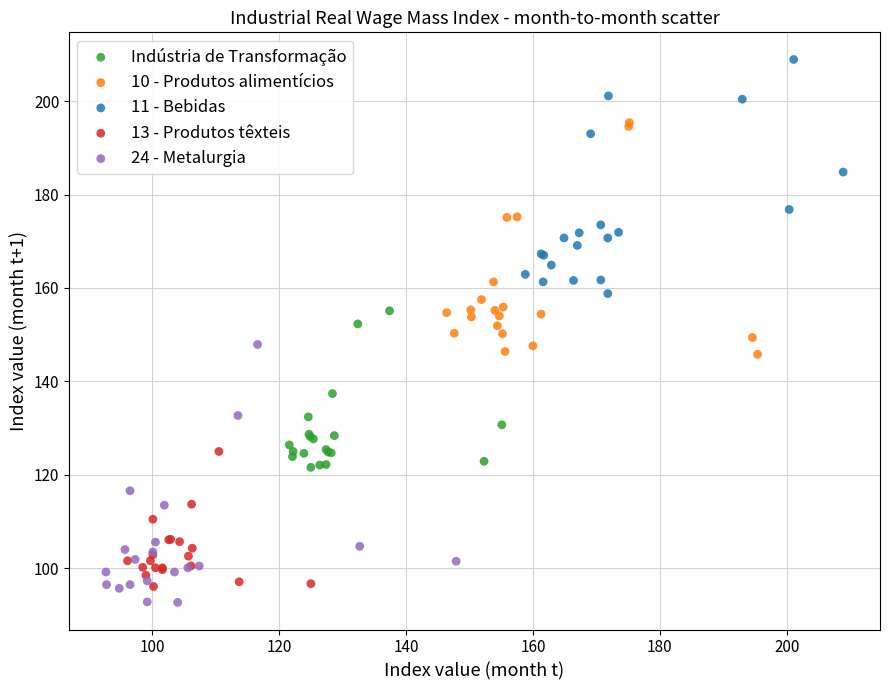

Which series reaches the maximum Y coordinate?

11 - Bebidas